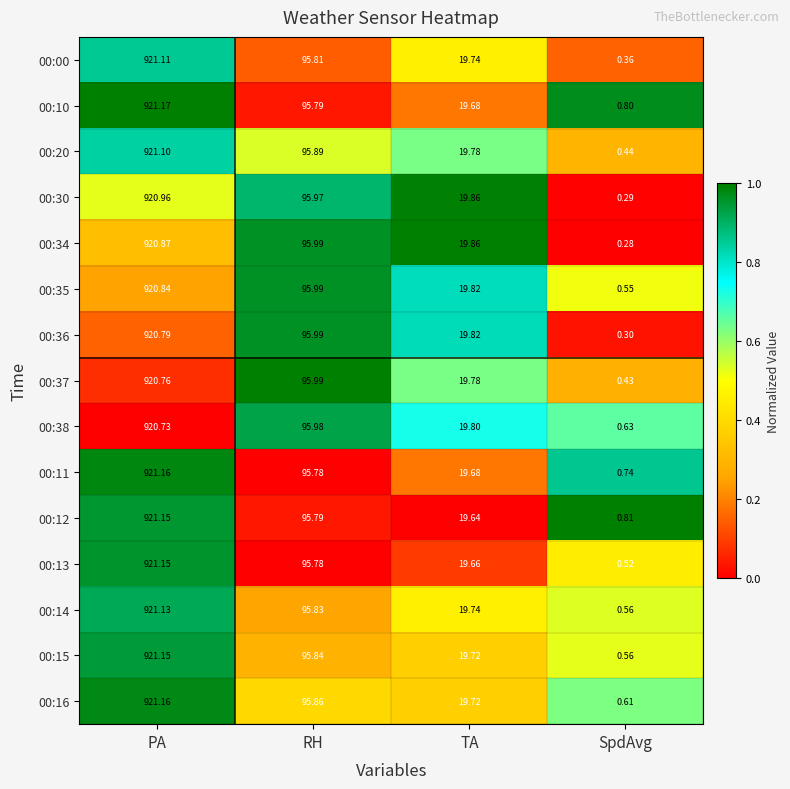

Where does the 00:13 series first go above 95?

PA